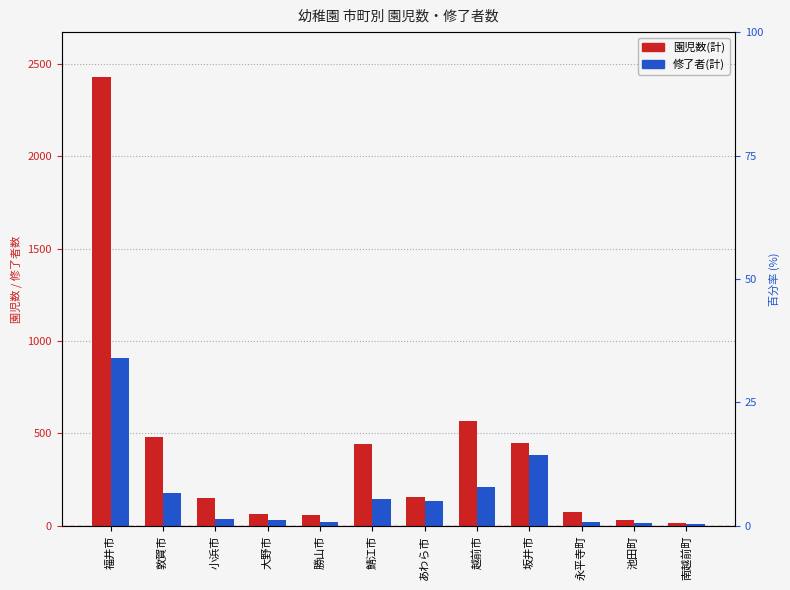

Where does the 園児数(計) series first go above 153?

福井市